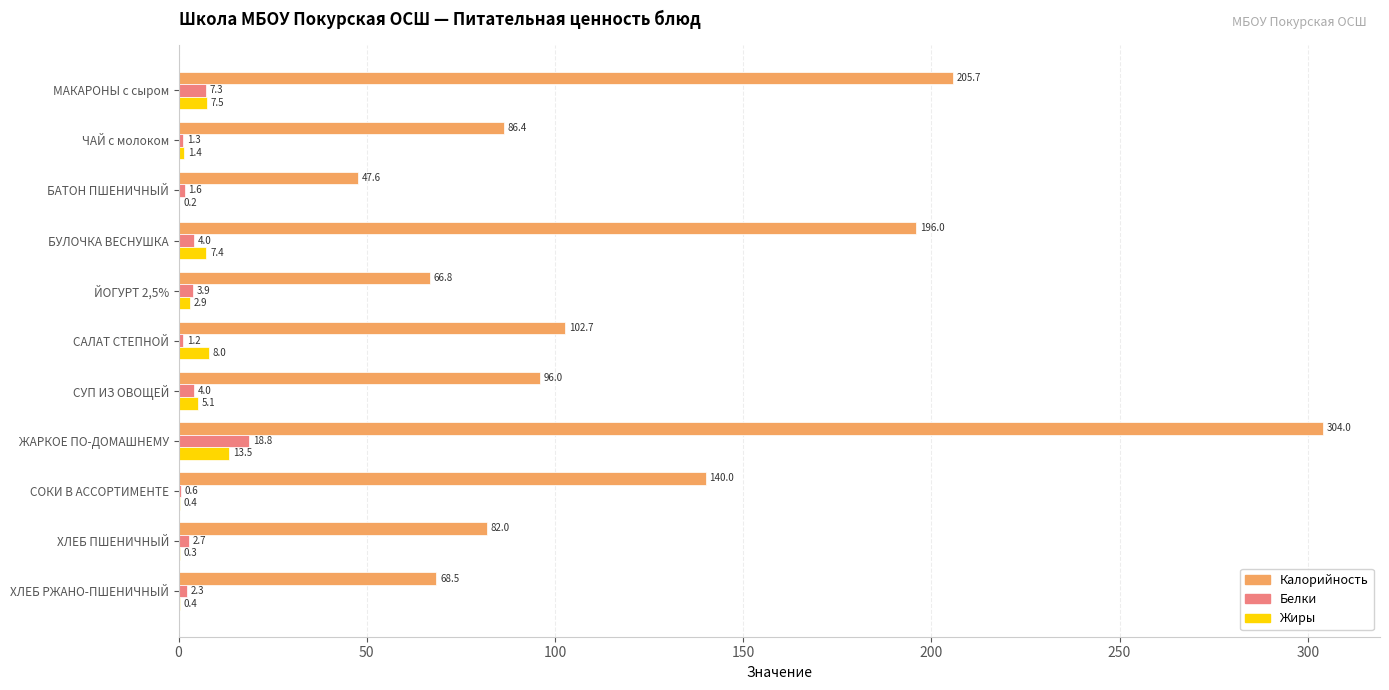

Which label corresponds to the largest value in the chart?

ЖАРКОЕ ПО-ДОМАШНЕМУ